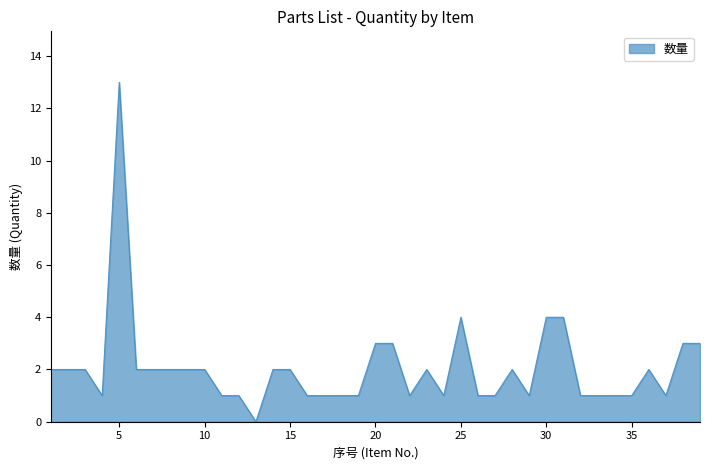

True or false: there are more than 0 points higher than both neighbors.

True